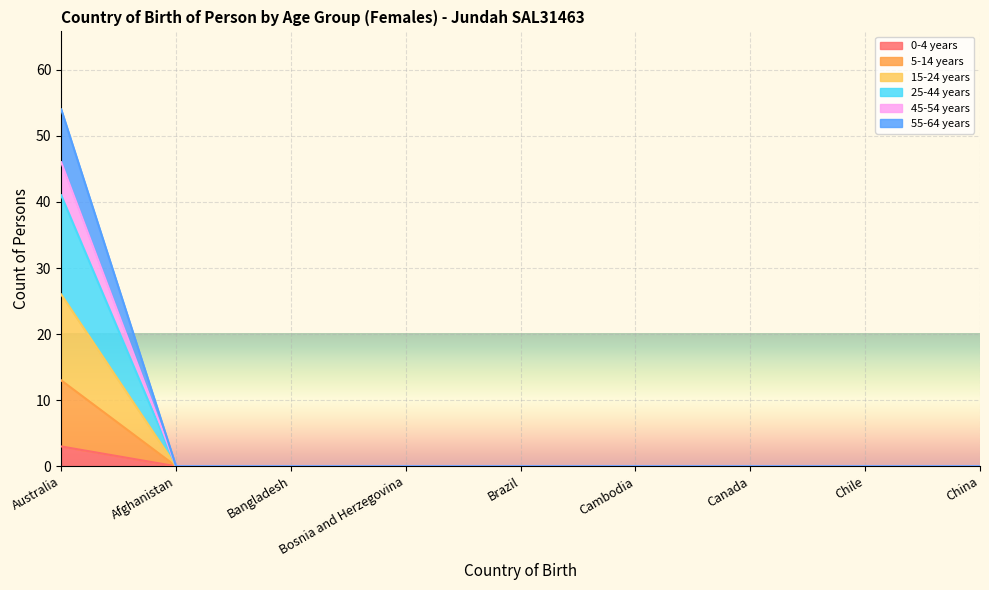

How many data points does each series have?

9